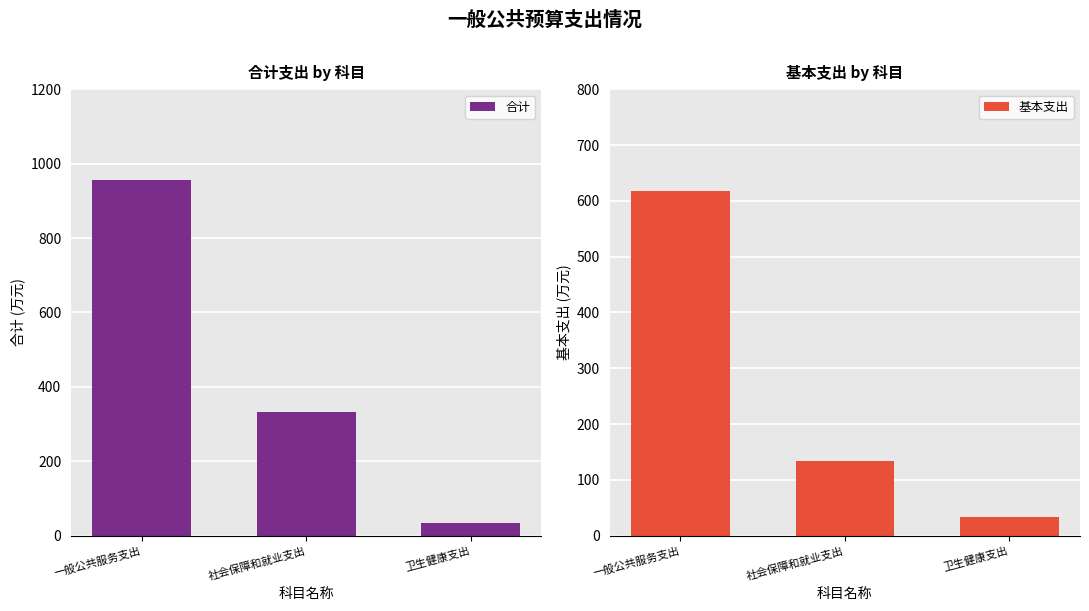

What is the value of the 合计 bar at the 2nd from the left?

333.7